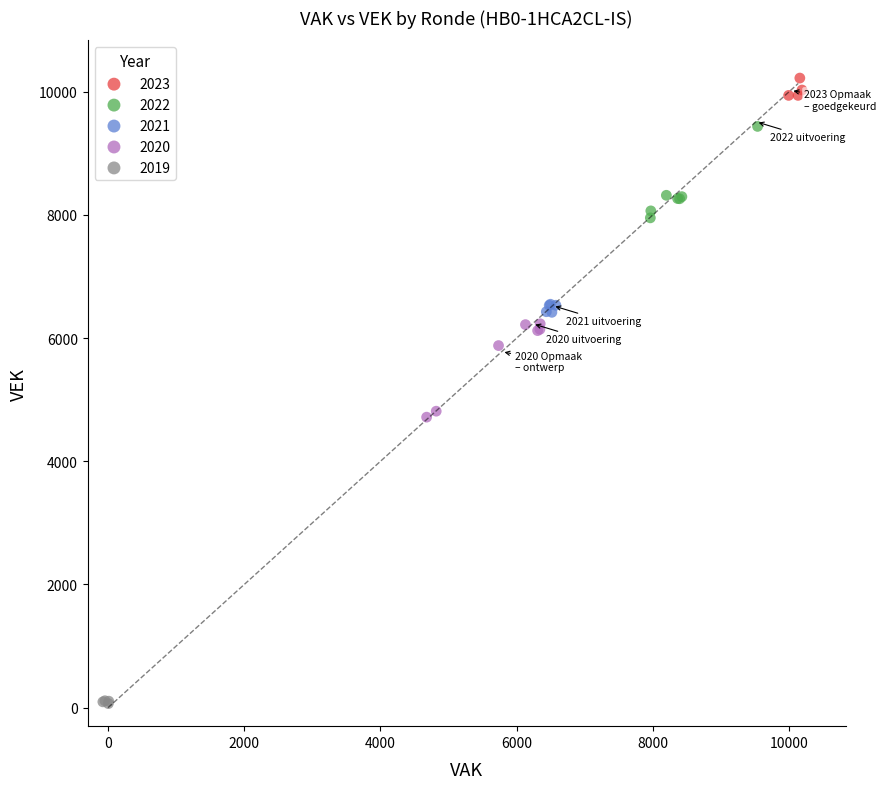

Which series reaches the minimum Y coordinate?

2019